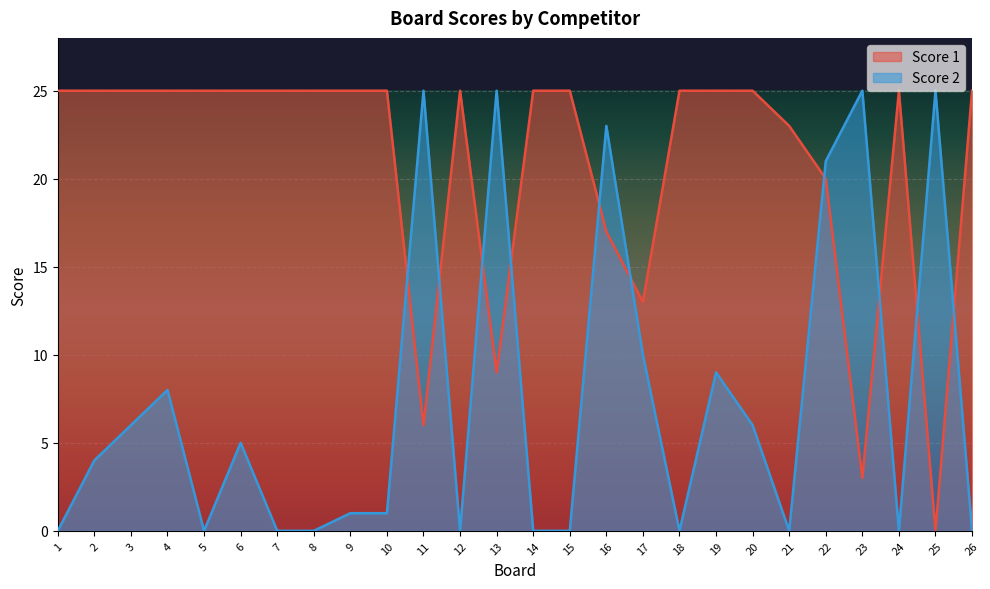

How many interior local valleys does the Score 1 line series have?

5